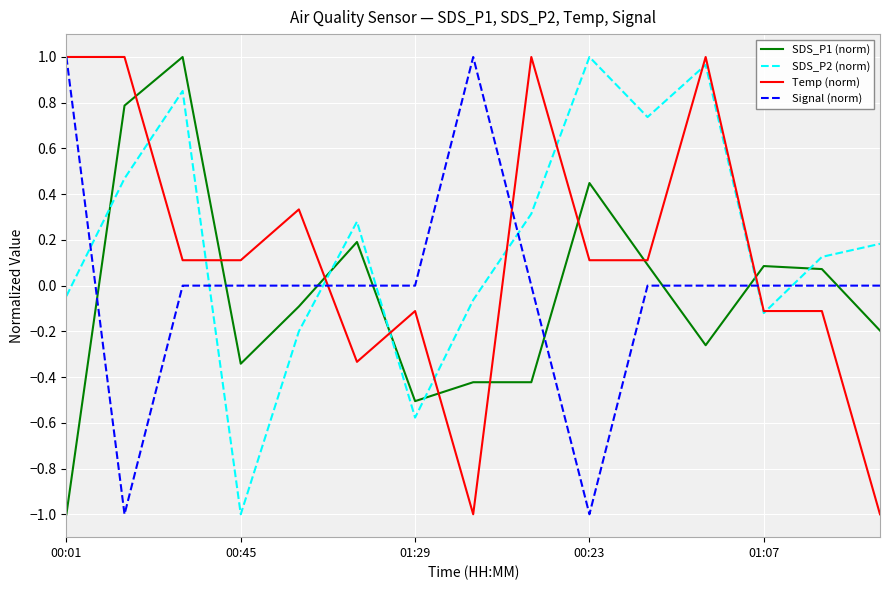

What is the minimum value for Temp (norm)?

-1.0